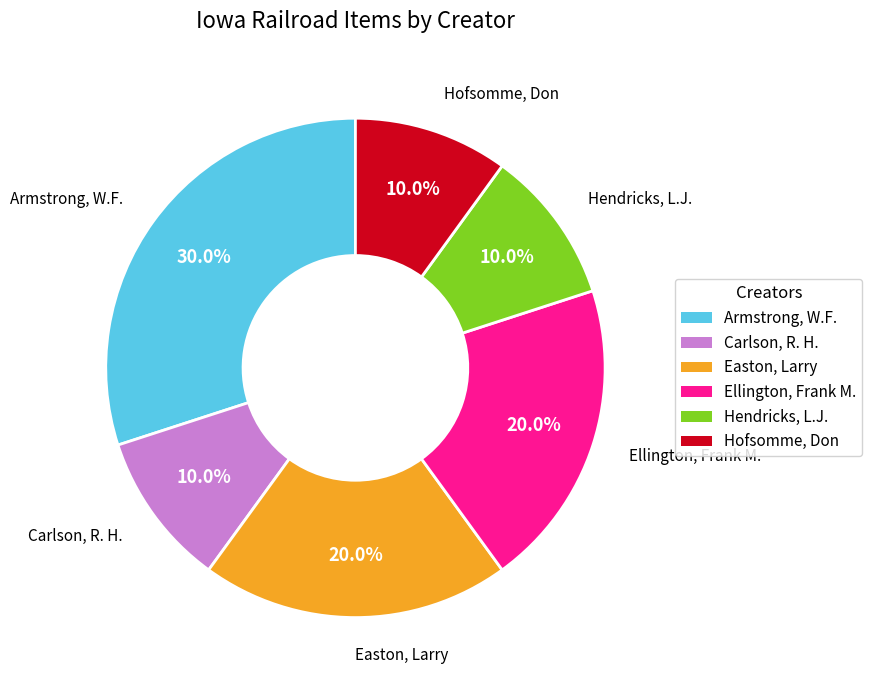

To the nearest percent, what percentage of the pie is Carlson, R. H.?

10%